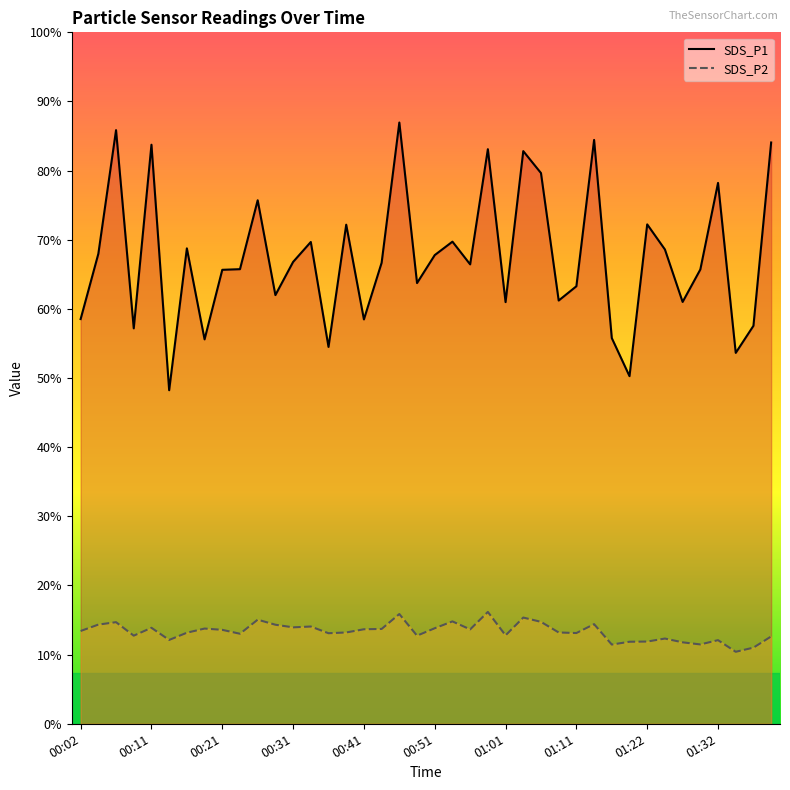

The SDS_P2 series shows 17.5 at 23. True or false?

True